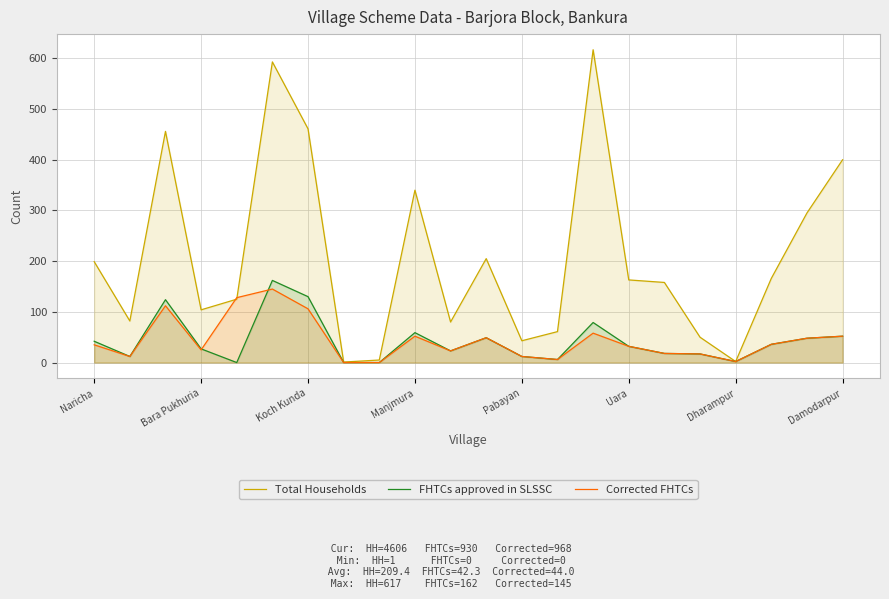

What is the sum of all FHTCs approved in SLSSC values?

930